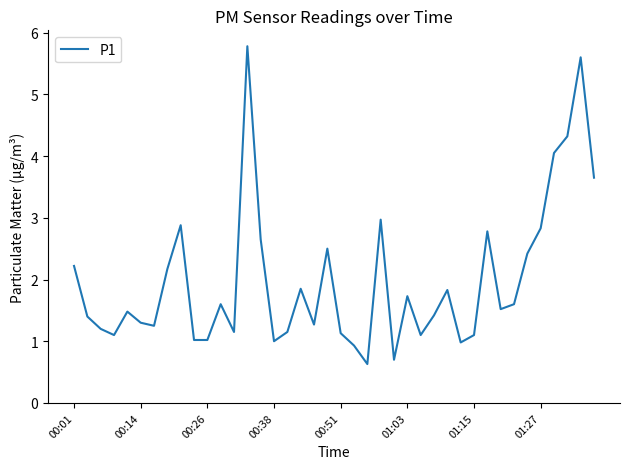

Count the number of categories in the chart.

40